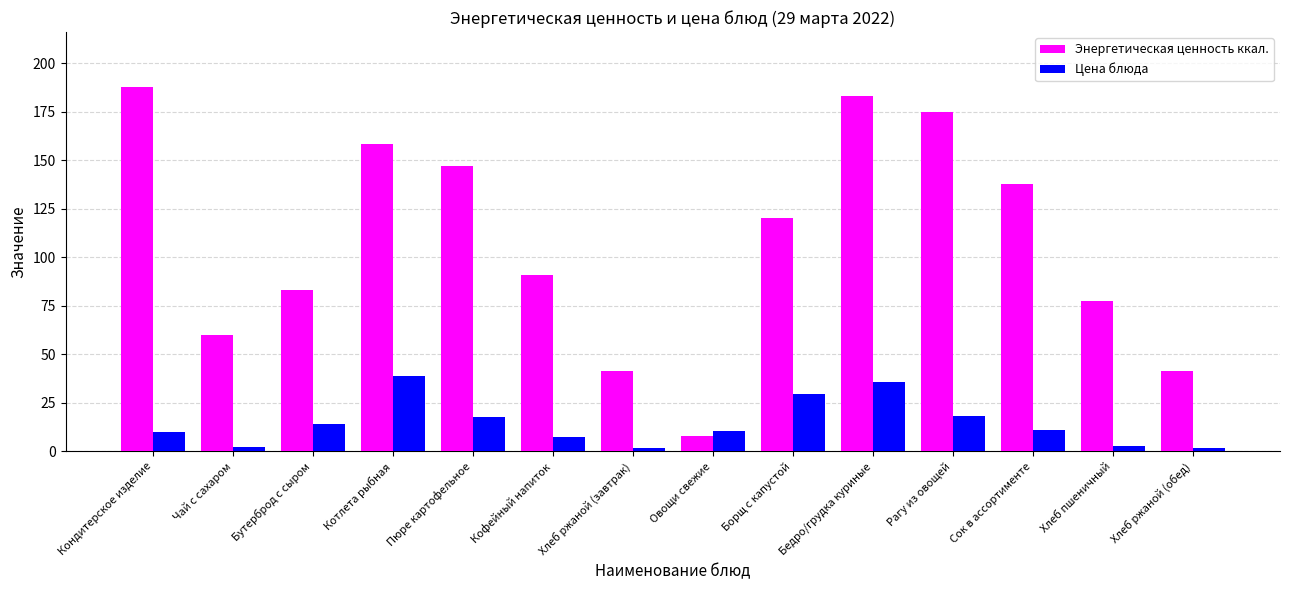

Between Чай с сахаром and Овощи свежие, which series saw the biggest shift?

Энергетическая ценность ккал.